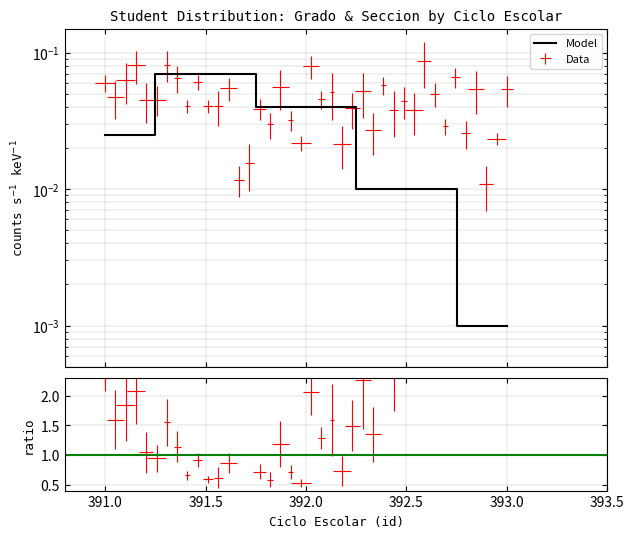

The value at 392.0 is 0.0. True or false?

True